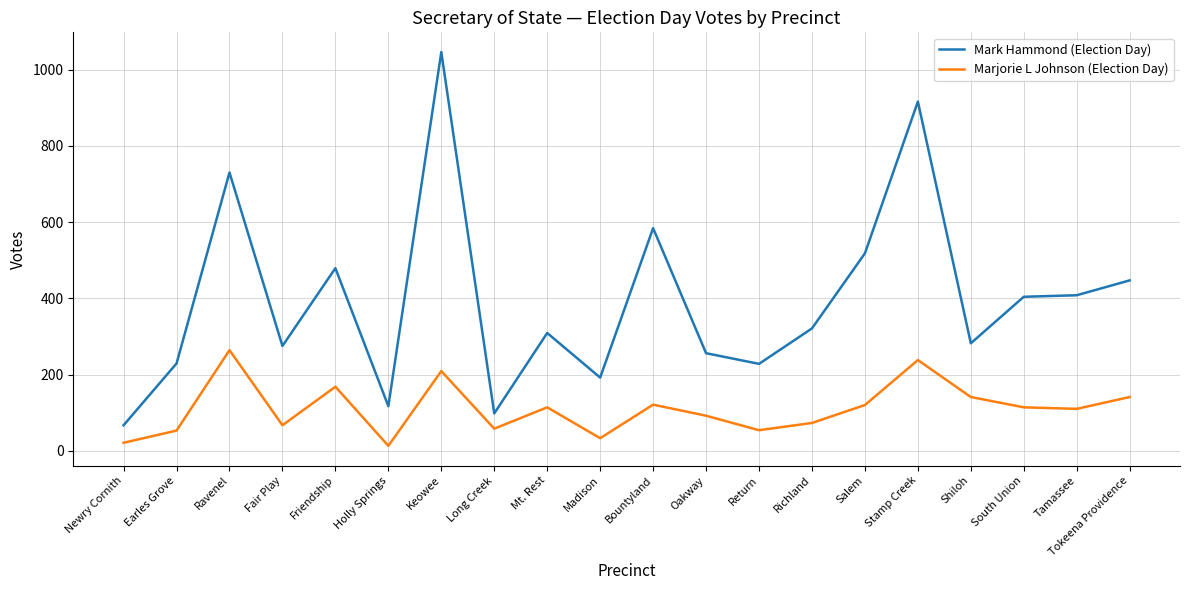

What is the sum of all Marjorie L Johnson (Election Day) values?

2204